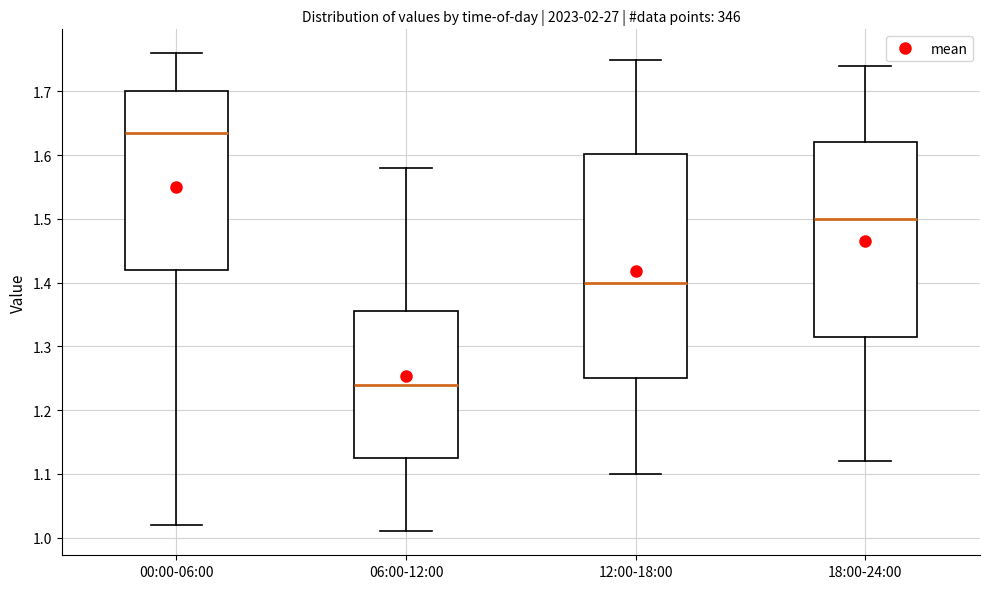

Where does the lower whisker of the box for 18:00-24:00 end on the y-axis? The values are not printed on the chart, so give them approximately, as read against the axis.

1.12